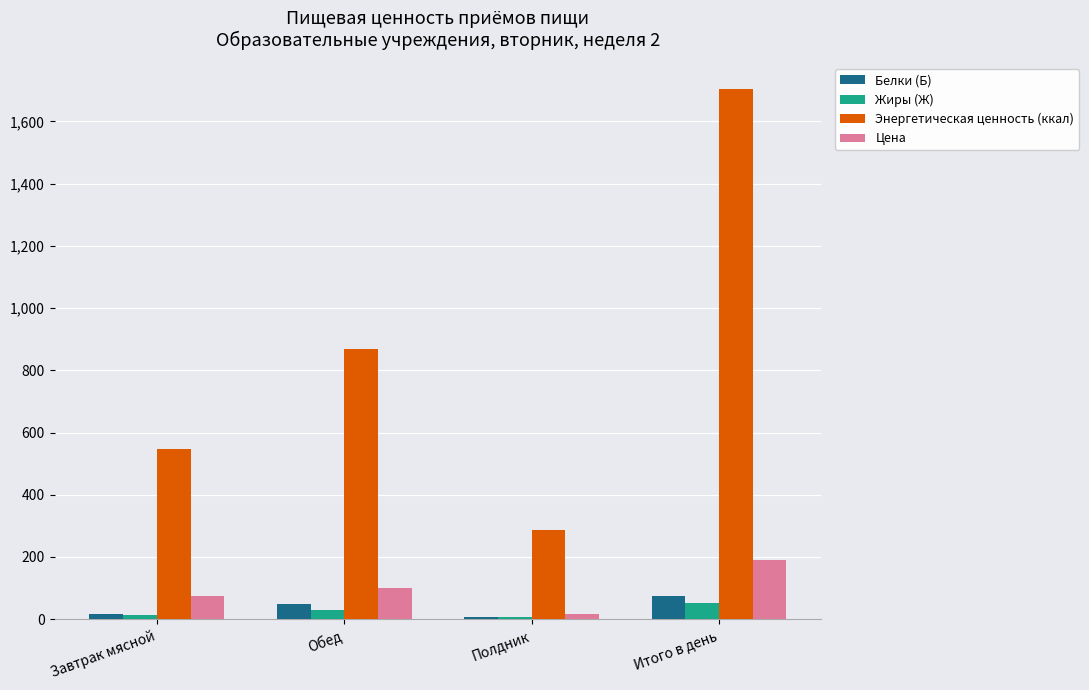

What is the difference between the second highest and second lowest values in the Жиры (Ж) series?

15.8